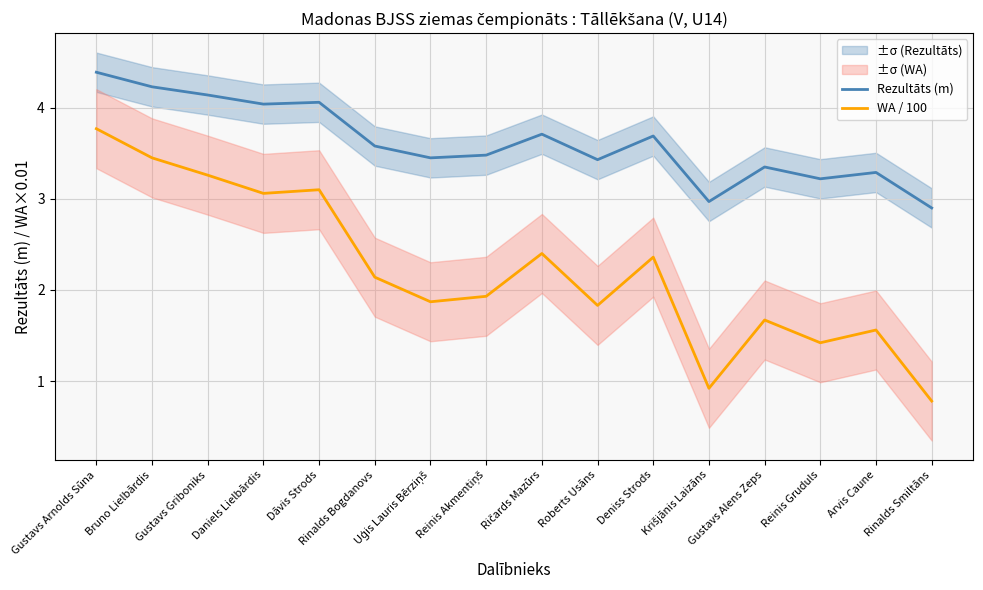

Is the value of Rezultāts (m) at Deniss Strods greater than the value of WA / 100 at Ričards Mazūrs?

Yes